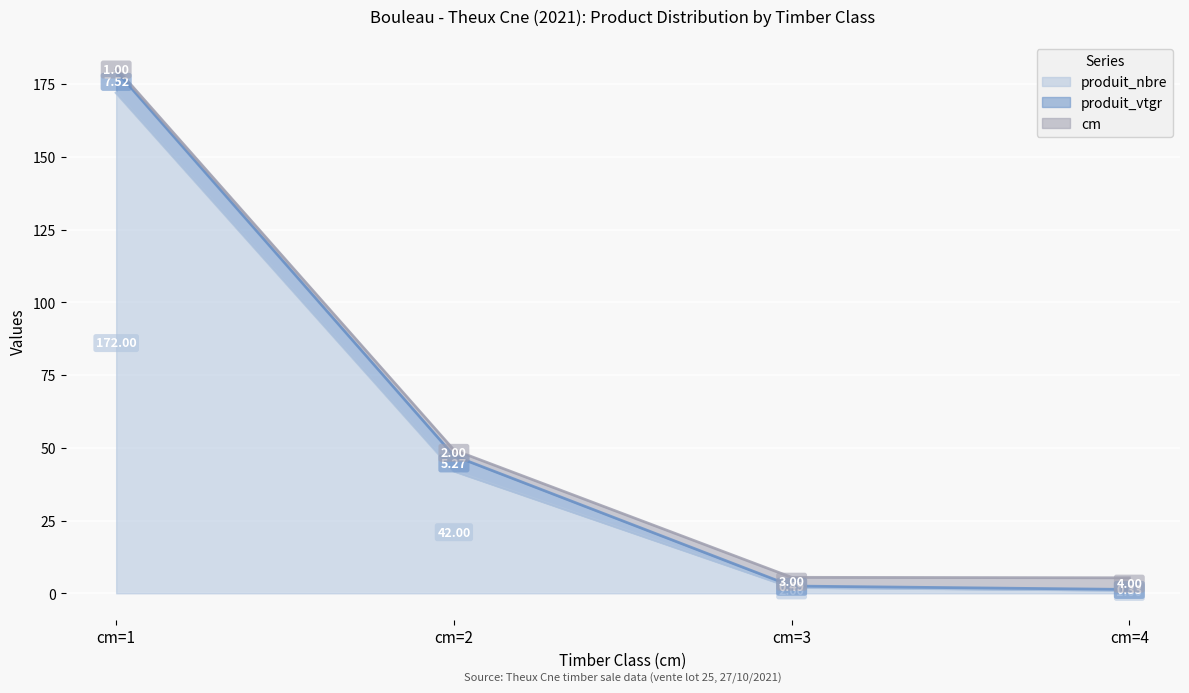

What is the difference between the produit_vtgr values at cm=3 and cm=1?

7.0